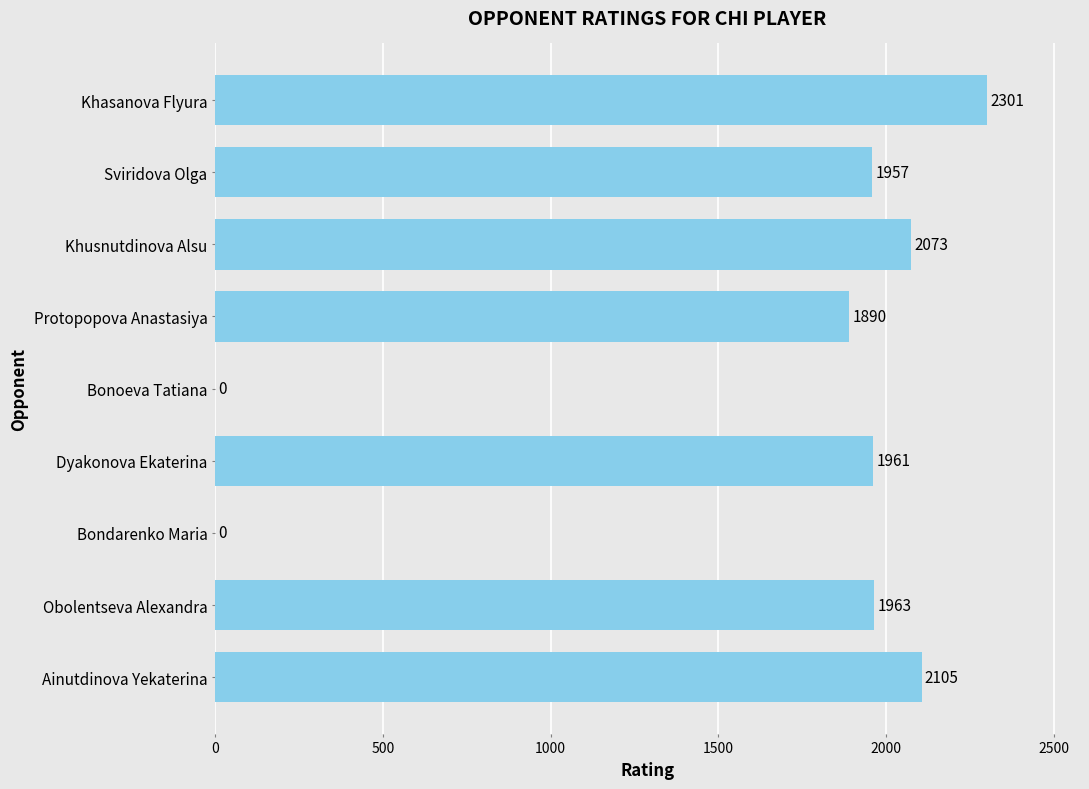

Count the number of data series in this chart.

1